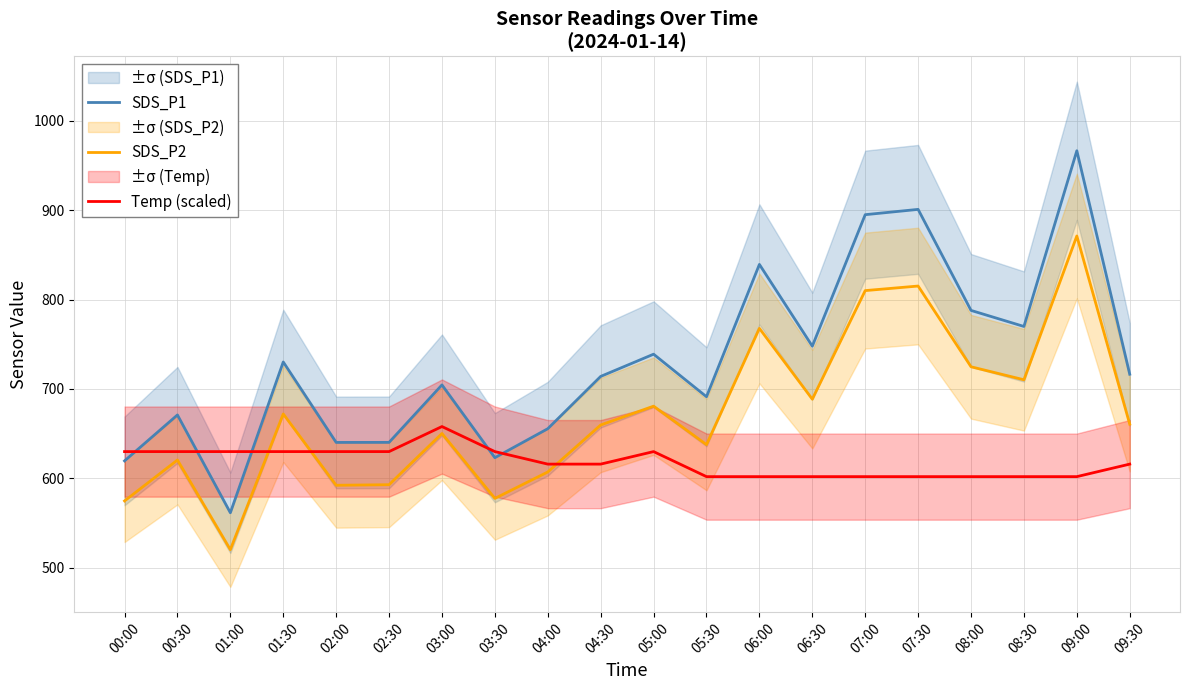

How many intersections are there between Temp (scaled) and SDS_P2?

3